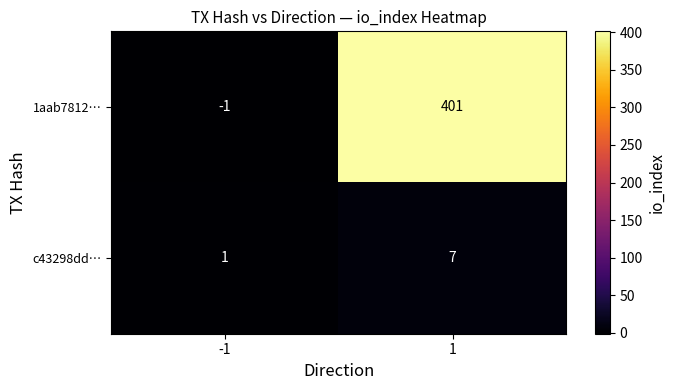

Count the number of data series in this chart.

2